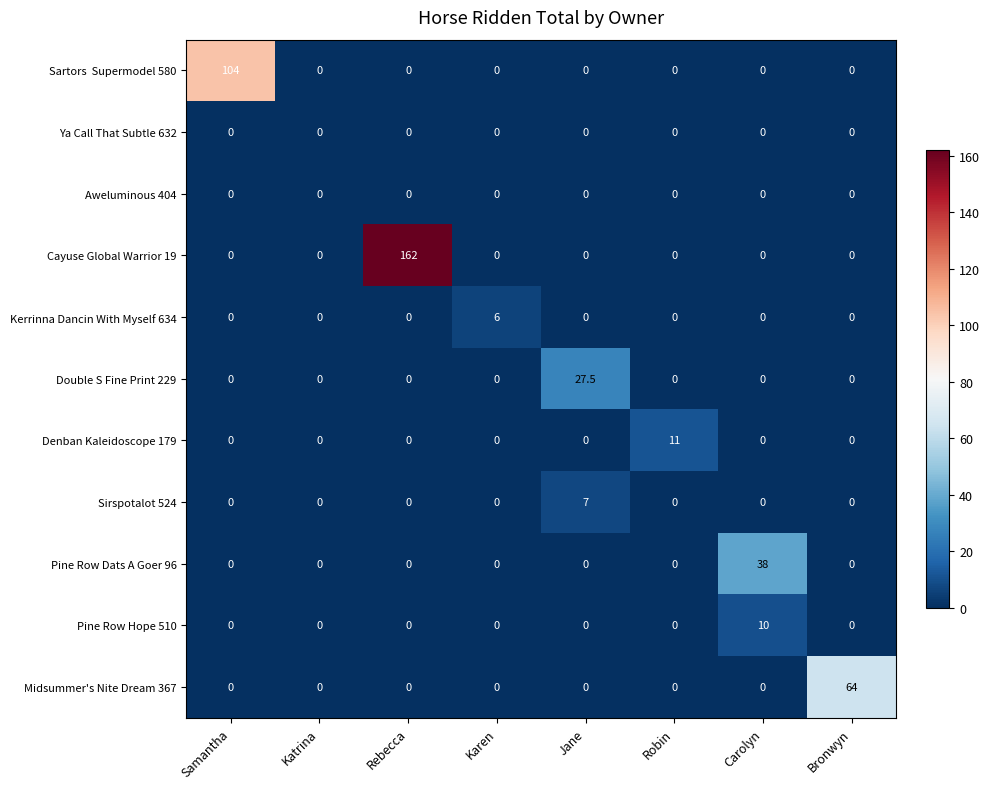

What is the maximum value shown in the chart?

162.0